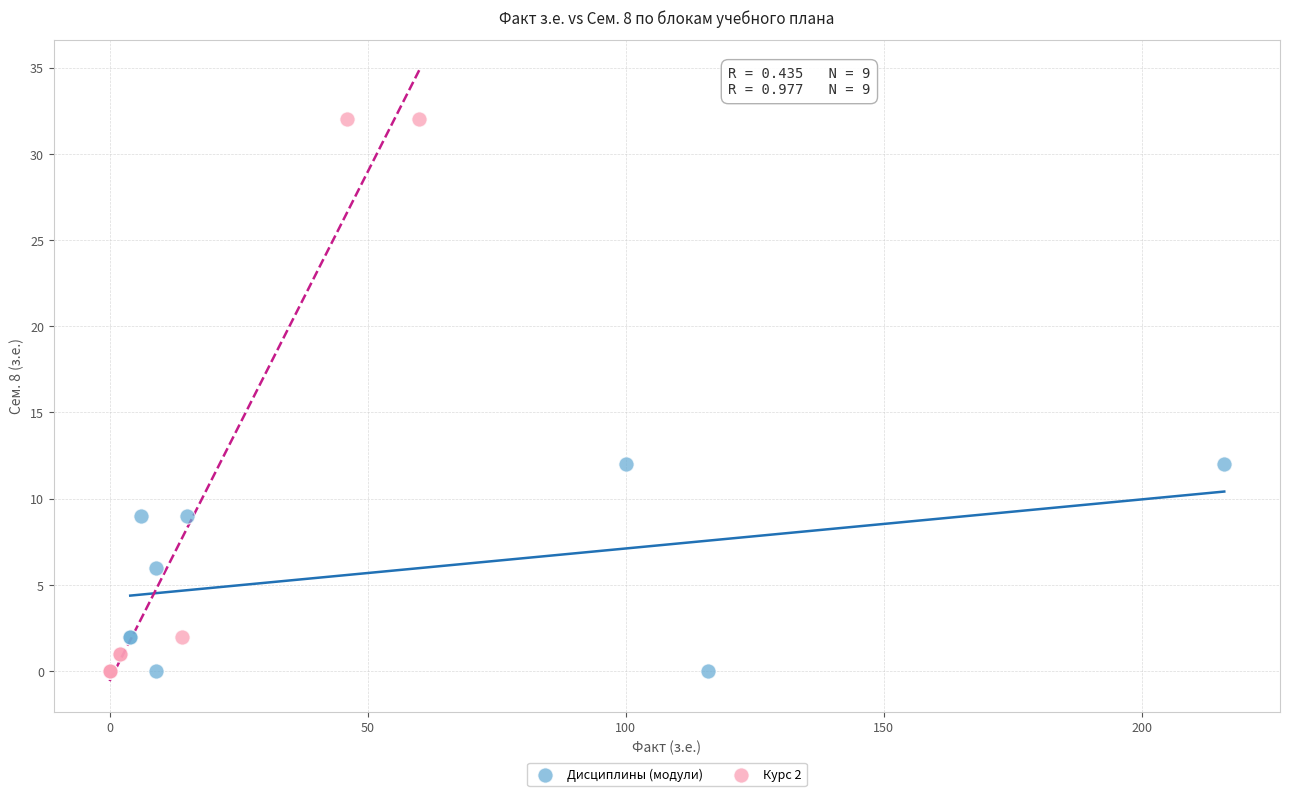

Which series has the widest spread of Y values?

Курс 2